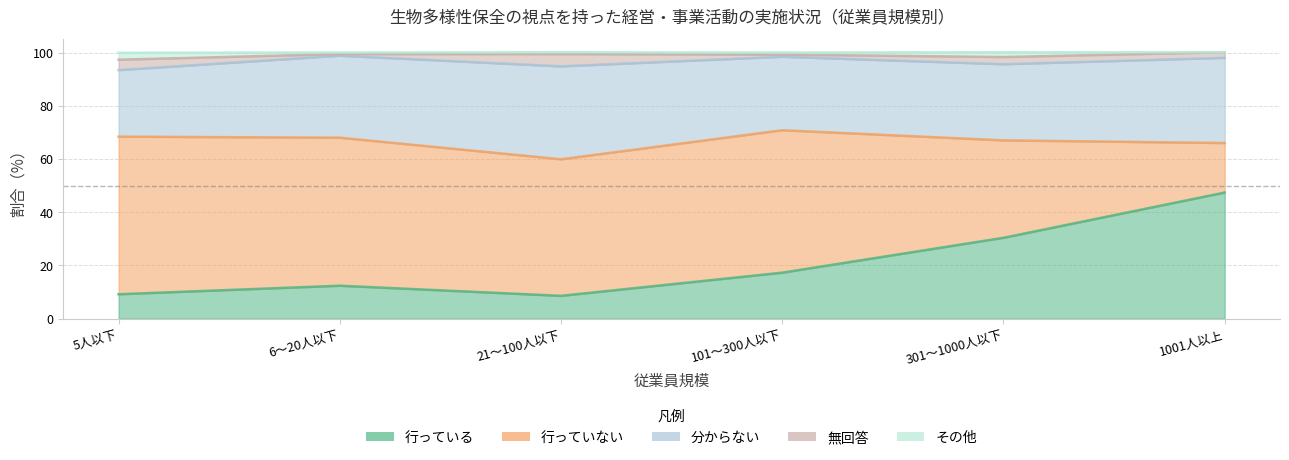

Rank the series at 6～20人以下 from lowest to highest value.

無回答, その他, 行っている, 分からない, 行っていない